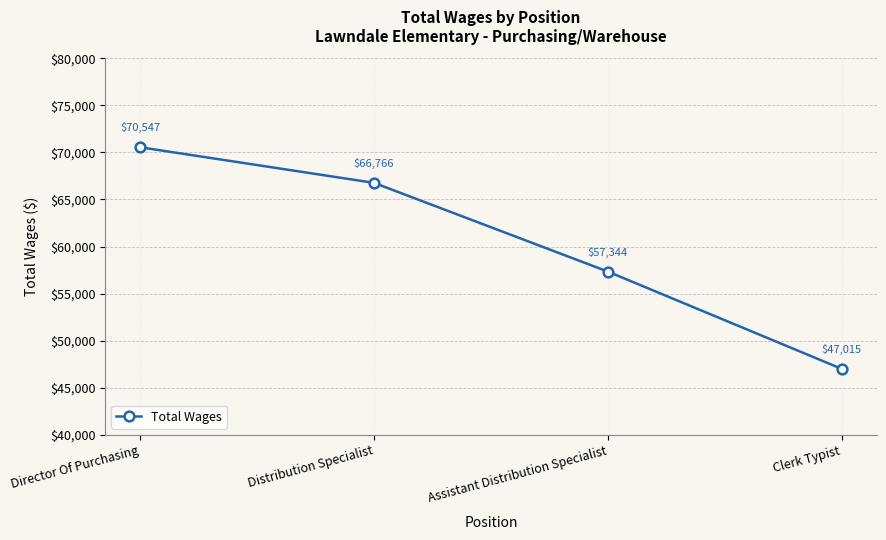

List the labels in order of value, largest first.

Director Of Purchasing, Distribution Specialist, Assistant Distribution Specialist, Clerk Typist